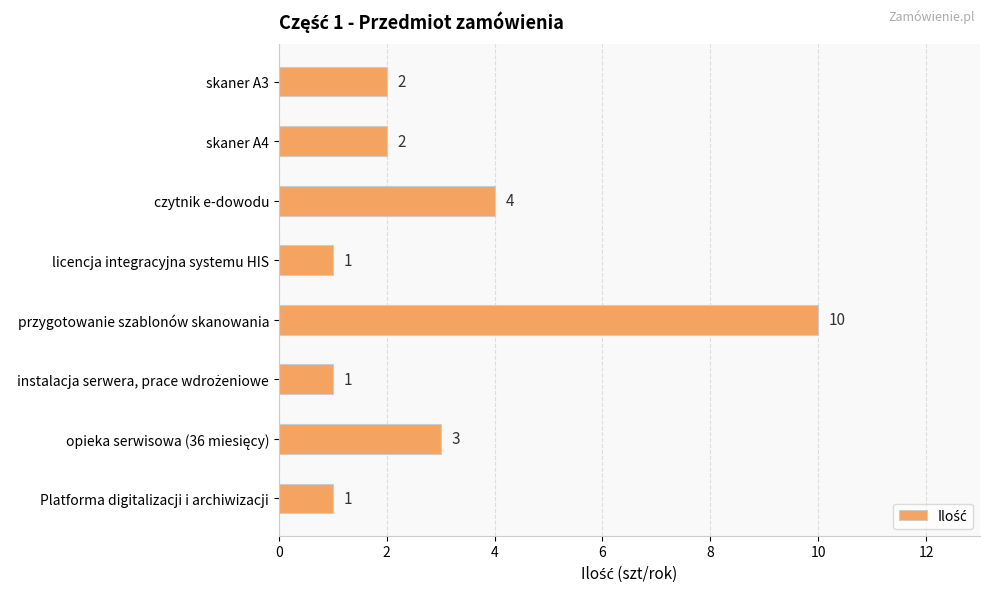

What is the sum of all values?

24